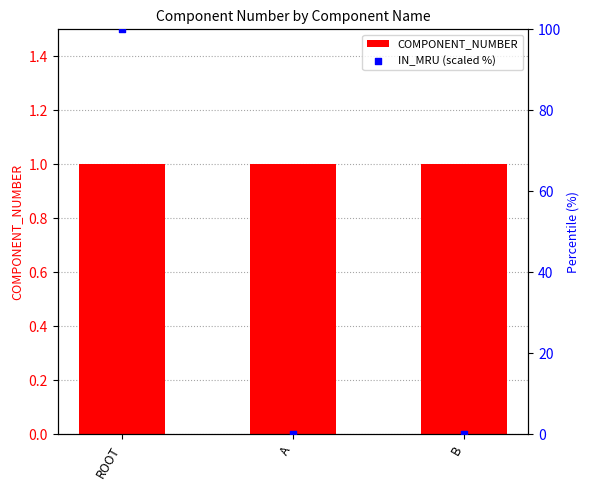

Which series has the widest spread of Y values?

IN_MRU (scaled %)